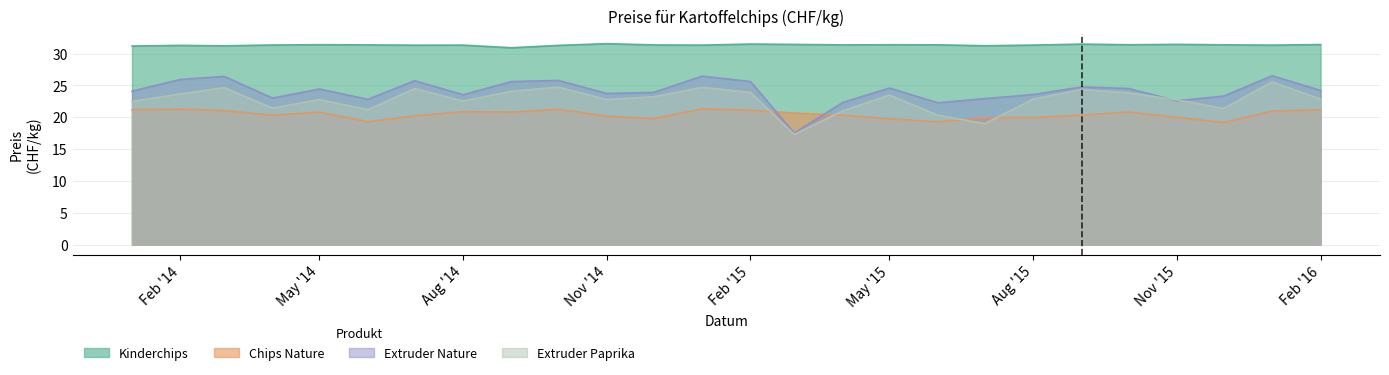

Reading left to right, what are all the values shown in this chart?

Kinderchips: 31.2	31.3	31.2	31.3	31.4	31.4	31.3	31.3	30.9	31.3	31.6	31.4	31.3	31.5	31.4	31.4	31.4	31.4	31.2	31.3	31.5	31.4	31.4	31.4	31.3	31.4
Chips Nature: 21.2	21.3	21.0	20.3	20.8	19.3	20.2	20.9	20.8	21.2	20.2	19.8	21.3	21.1	20.7	20.3	19.8	19.3	19.9	19.9	20.3	20.8	20.0	19.2	21.0	21.1
Extruder Nature: 24.1	25.9	26.4	23.0	24.4	22.8	25.7	23.5	25.6	25.8	23.7	23.9	26.4	25.6	17.5	22.3	24.6	22.3	22.9	23.6	24.8	24.5	22.6	23.3	26.5	24.2
Extruder Paprika: 22.5	23.6	24.6	21.4	22.8	21.2	24.5	22.5	24.1	24.7	22.8	23.2	24.7	23.9	17.3	21.0	23.5	20.3	19.0	22.8	24.3	23.8	22.7	21.4	25.6	22.8